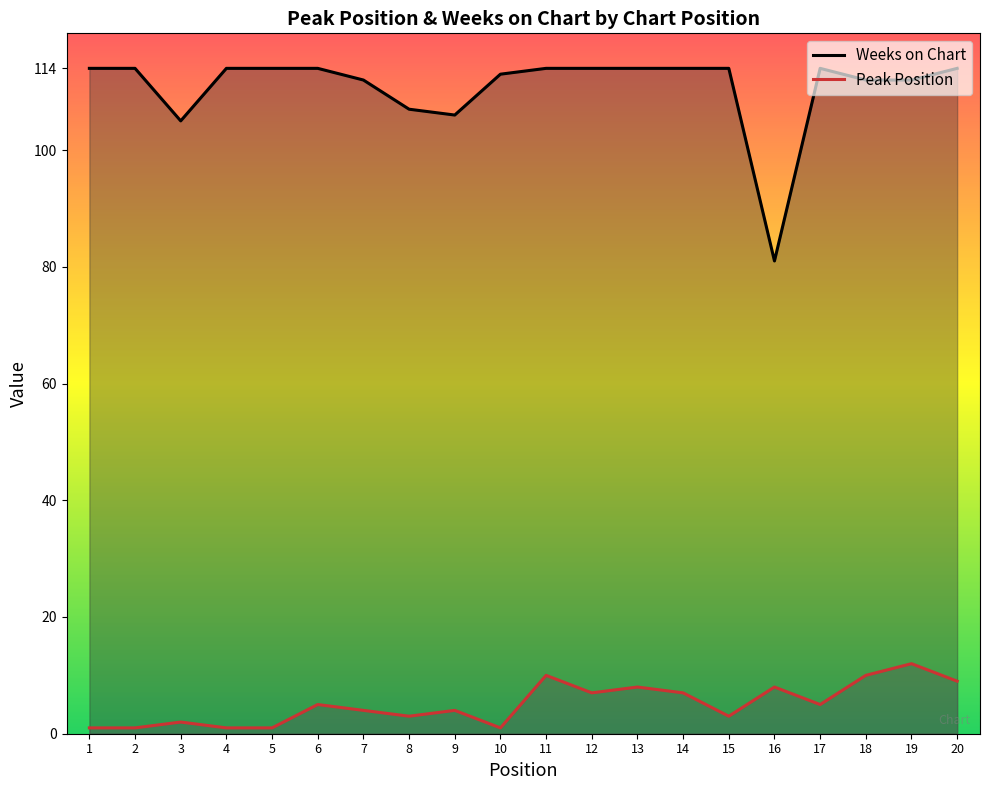

Where does the Peak Position series first go above 5?

11